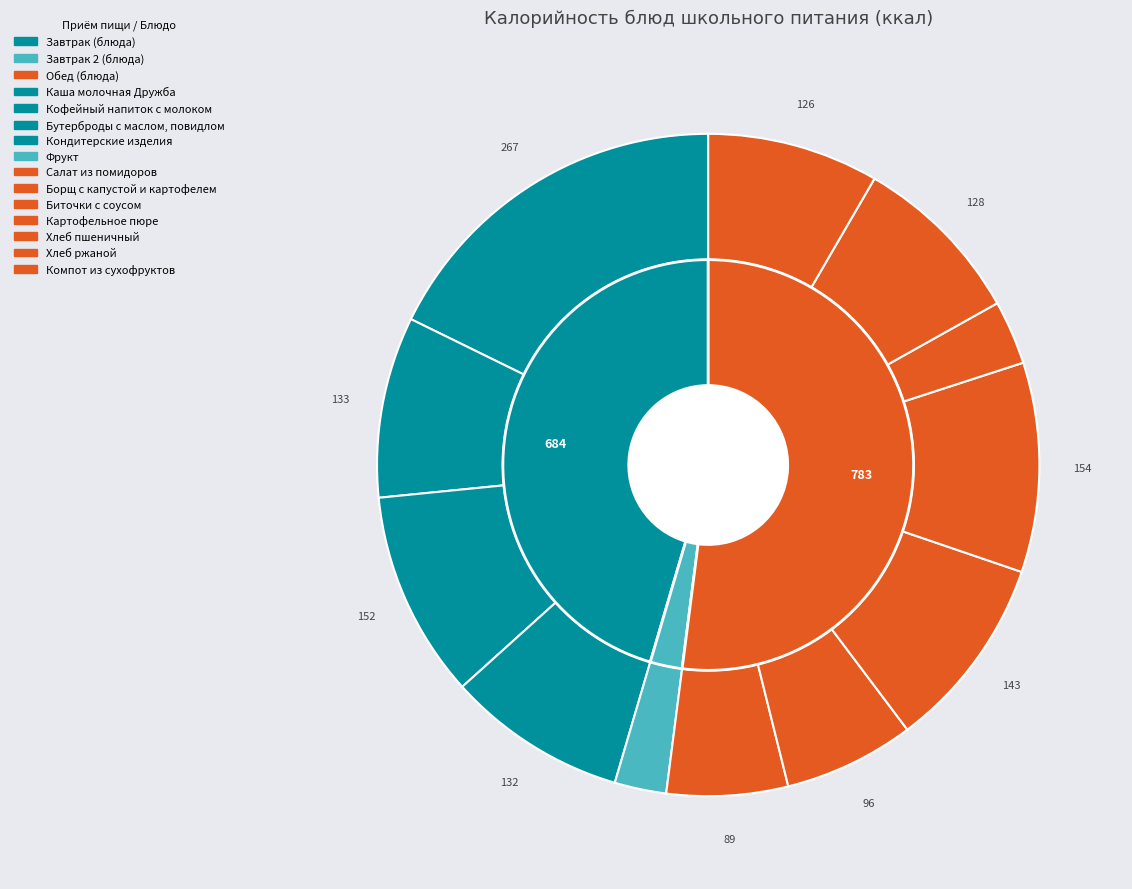

To the nearest percent, what portion does Фрукт represent?

3%